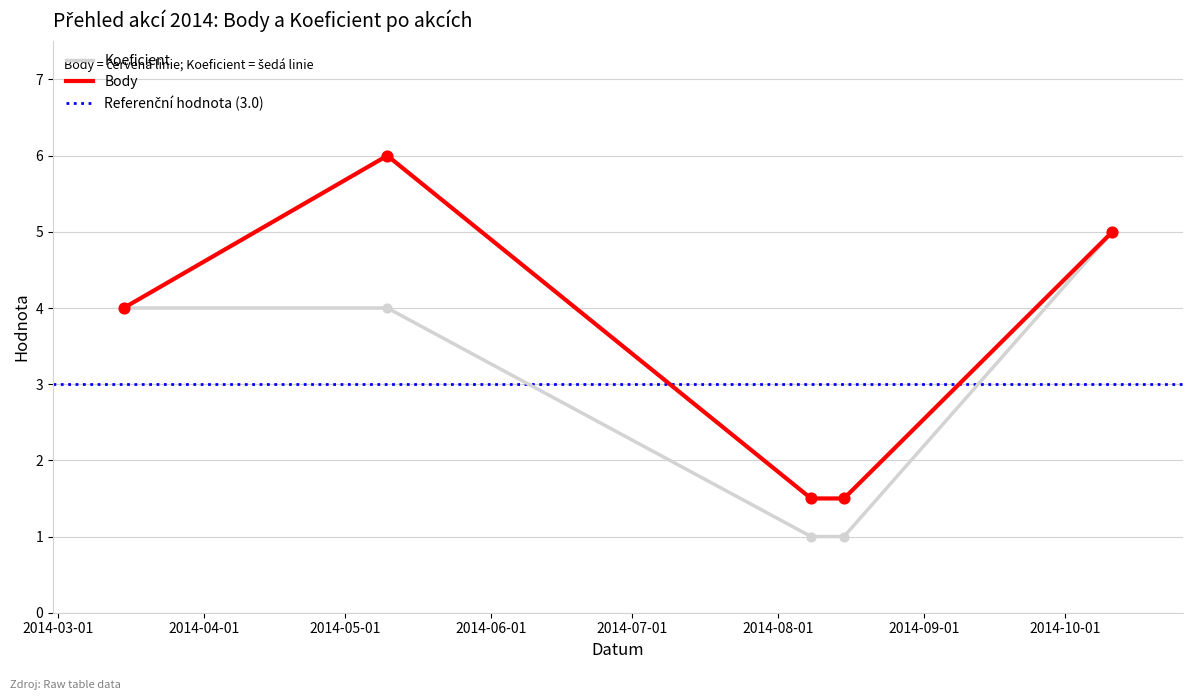

Which series reaches the minimum Y coordinate?

Koeficient